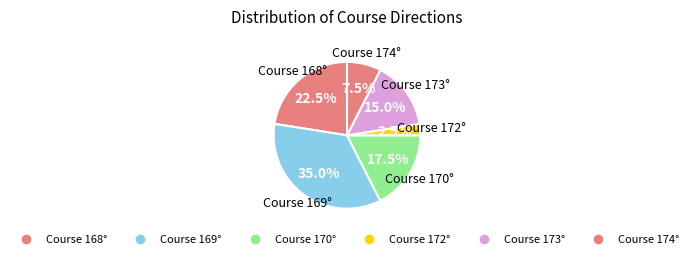

How many slices are in this pie chart?

6